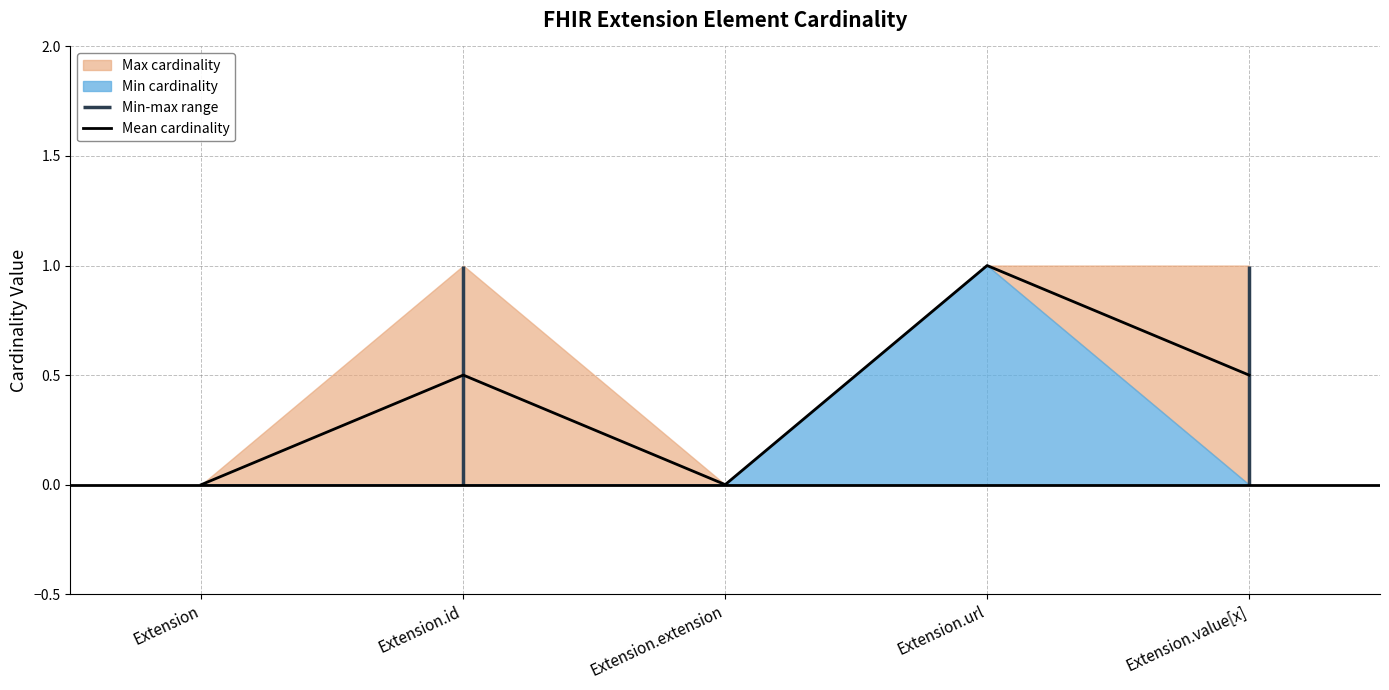

What is the sum of all values?

2.0